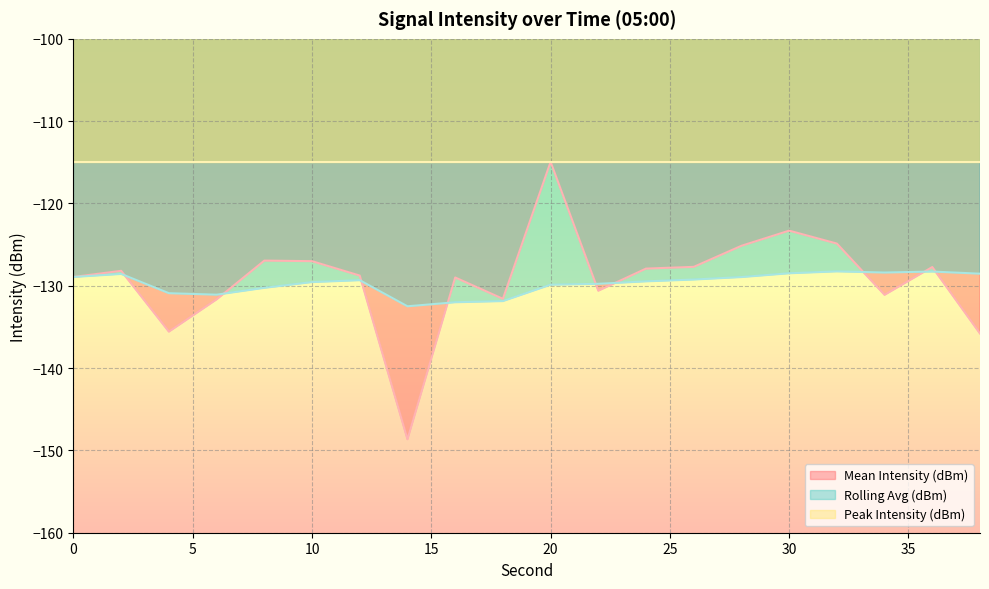

The value of Rolling Avg (dBm) at 0 is -128.9. True or false?

True